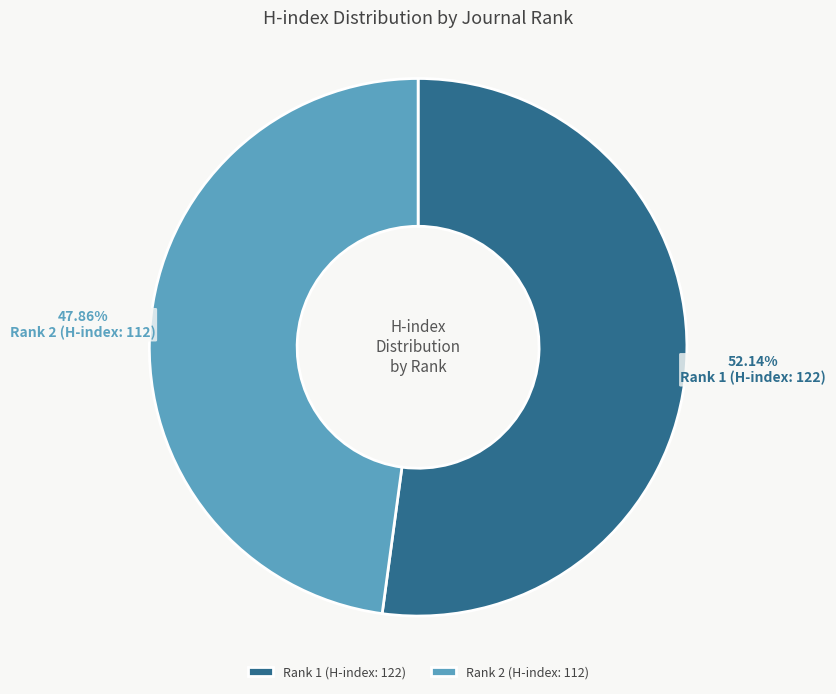

How many slices are in this pie chart?

2